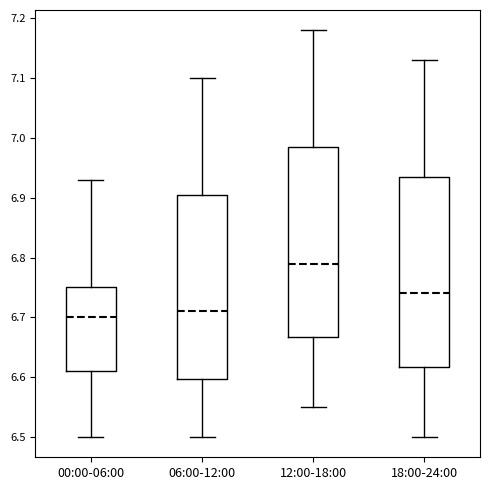

Reading left to right, transcribe this box plot: for each box, give where its median line is, the range the box spans, and where its two whiskers end, as read against the y-axis. The values are not printed on the chart, so give them approximately, as read against the axis.

00:00-06:00: median 6.70, box 6.61 to 6.75, whiskers 6.50 to 6.93
06:00-12:00: median 6.71, box 6.60 to 6.91, whiskers 6.50 to 7.10
12:00-18:00: median 6.79, box 6.67 to 6.99, whiskers 6.55 to 7.18
18:00-24:00: median 6.74, box 6.62 to 6.94, whiskers 6.50 to 7.13